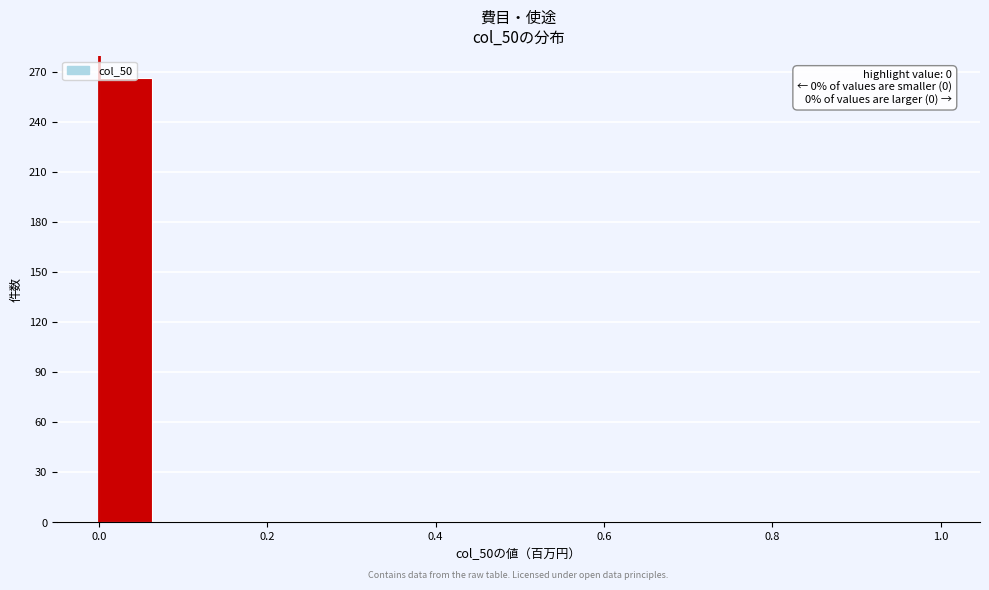

Around what value on the x-axis is the tallest bar? Give the approximate position of its centre, as read against the axis.

0.04